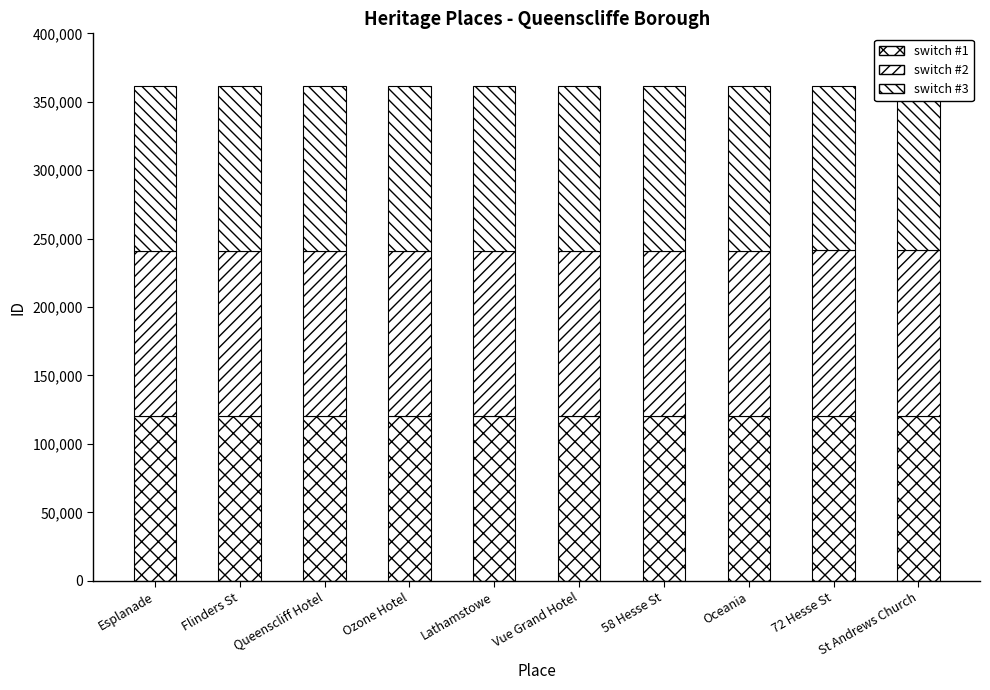

Are the bars grouped side by side (vs. stacked)?

No